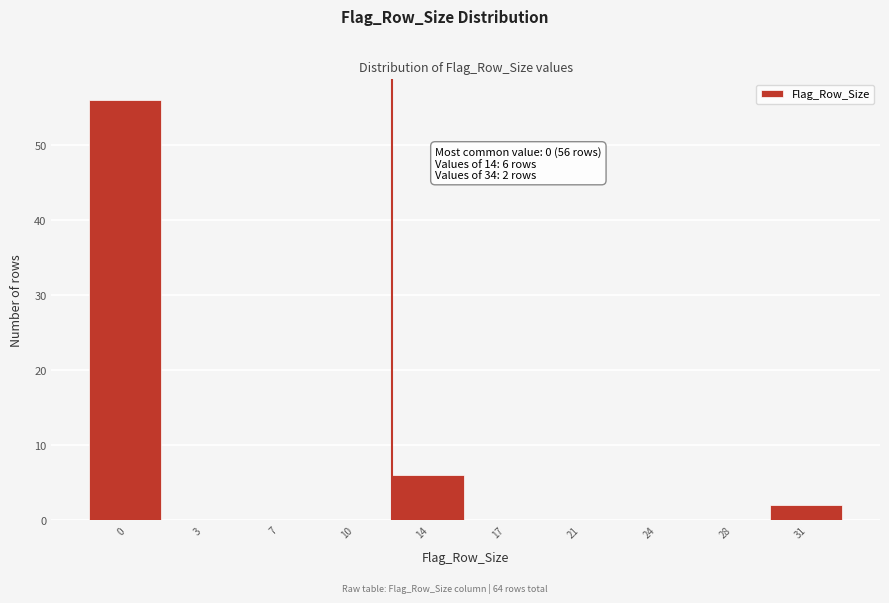

Reading right to left, extract all data points from this chart.

31=2	28=0	24=0	21=0	17=0	14=6	10=0	7=0	3=0	0=56